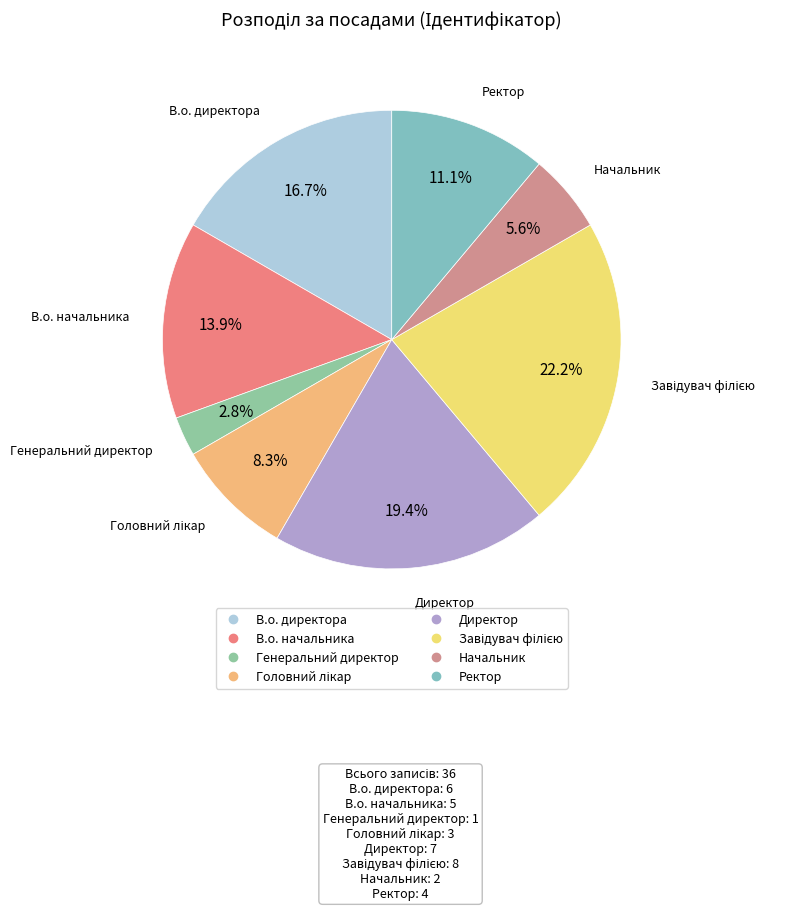

What percentage is NOT represented by Начальник?

94.4%